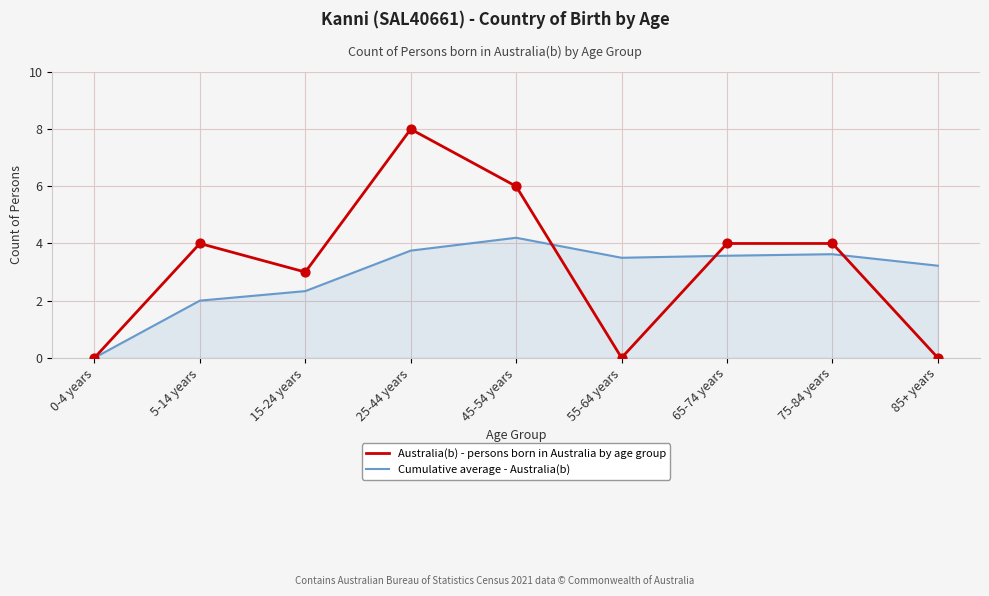

Is the value of Cumulative average - Australia(b) at 25-44 years greater than the value of Australia(b) - persons born in Australia by age group at 75-84 years?

No